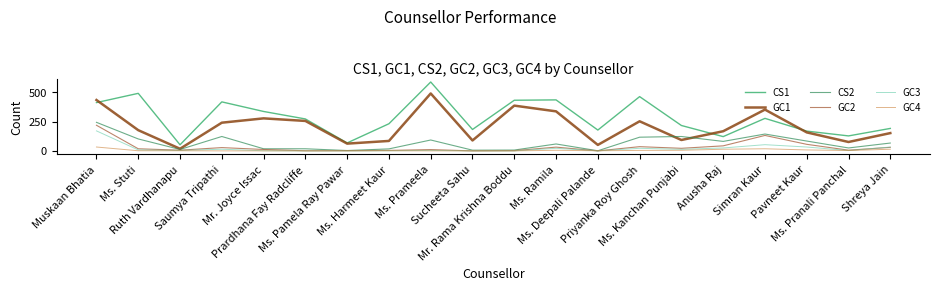

Reading left to right, what are all the values shown in this chart?

CS1: 413	492	52	419	337	273	68	232	589	183	433	436	178	464	217	122	278	169	128	192
GC1: 435	177	18	241	278	256	62	85	491	89	387	338	51	253	93	168	353	158	76	152
CS2: 244	102	12	123	18	18	3	17	93	6	7	59	1	117	123	81	144	84	25	67
GC2: 219	18	6	28	12	1	2	4	11	0	2	32	0	36	22	43	132	56	6	30
GC3: 171	8	4	14	1	0	0	1	4	0	0	22	0	22	13	25	53	33	3	33
GC4: 33	1	1	0	0	0	0	1	0	0	0	5	1	4	5	14	18	8	3	14